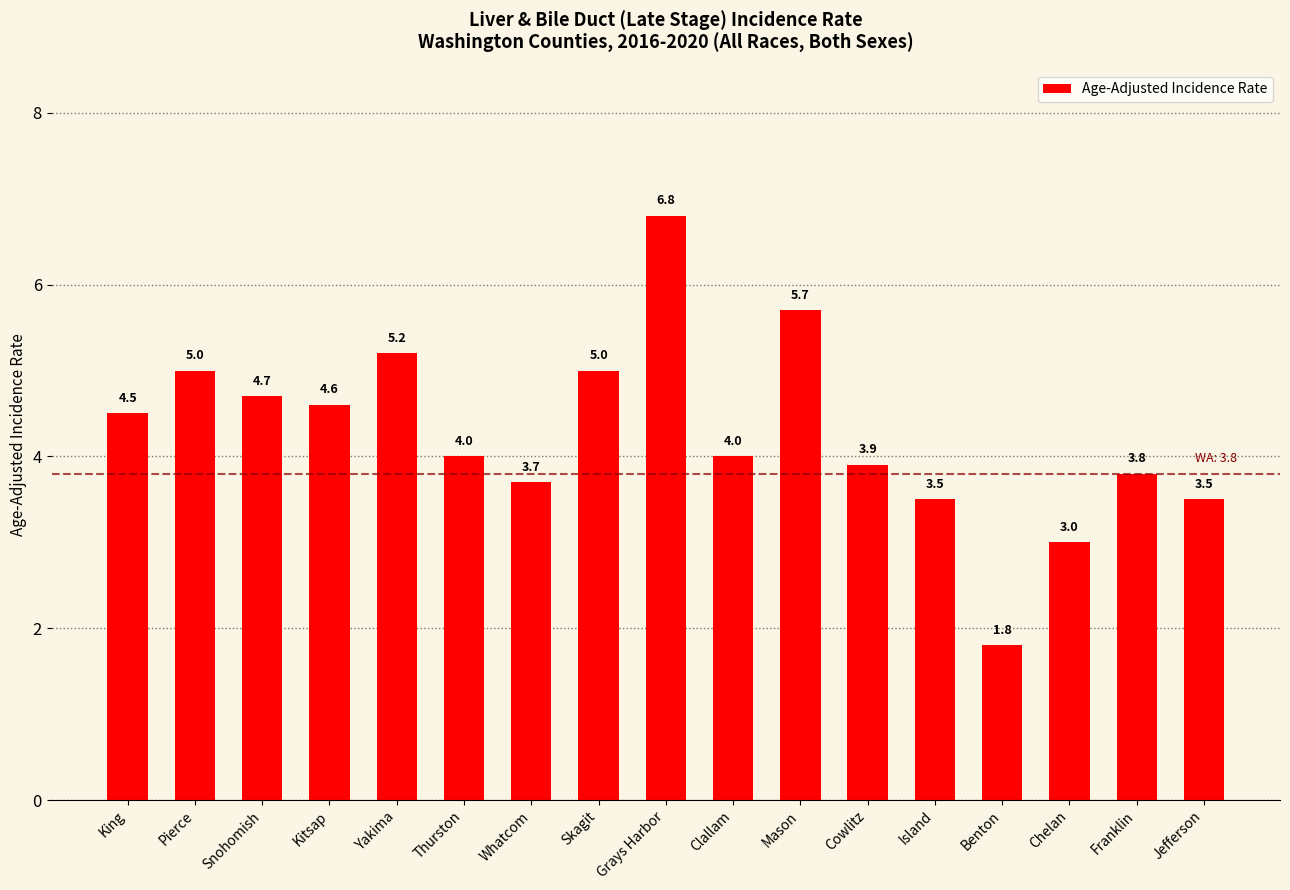

Reading right to left, list all the values displayed in this chart.

Jefferson=3.5	Franklin=3.8	Chelan=3.0	Benton=1.8	Island=3.5	Cowlitz=3.9	Mason=5.7	Clallam=4.0	Grays Harbor=6.8	Skagit=5.0	Whatcom=3.7	Thurston=4.0	Yakima=5.2	Kitsap=4.6	Snohomish=4.7	Pierce=5.0	King=4.5